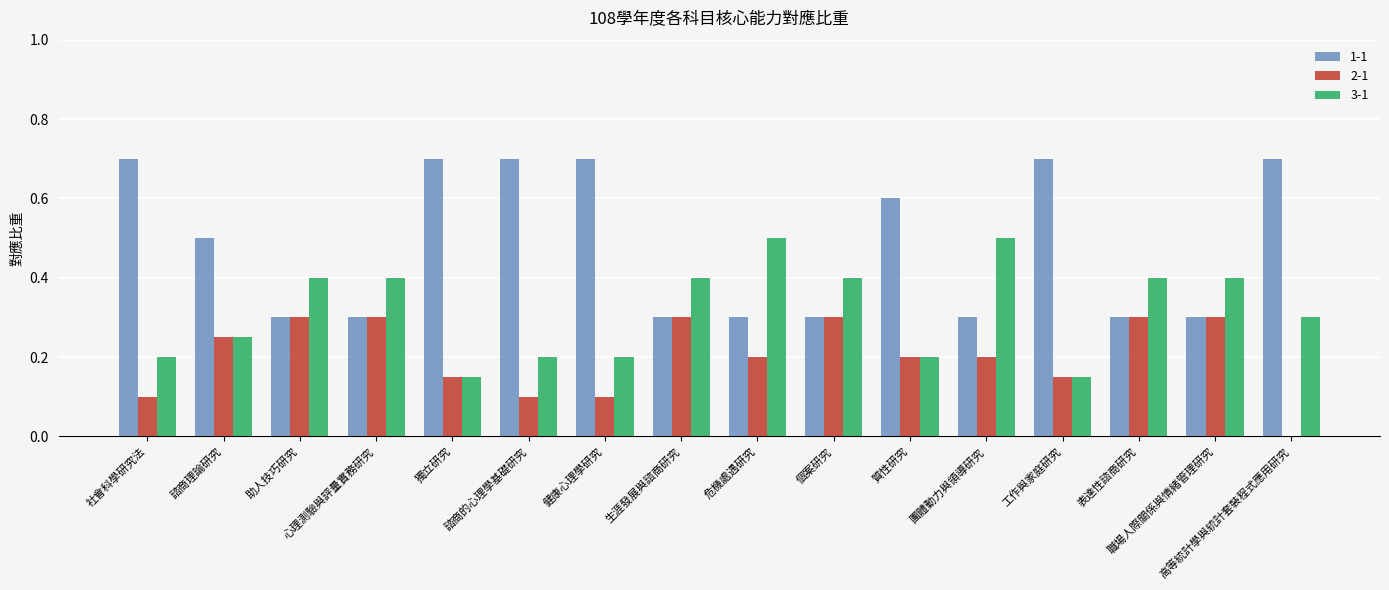

What is the maximum value shown in the chart?

0.7